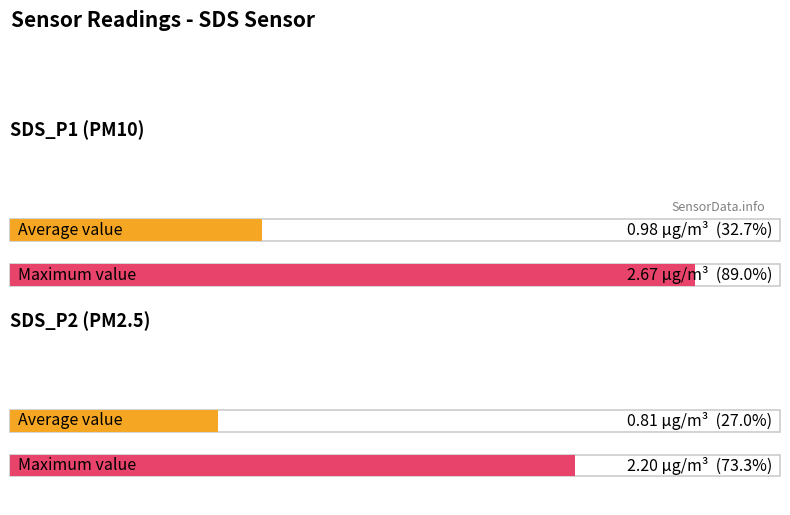

How many bars are there in each group?

2